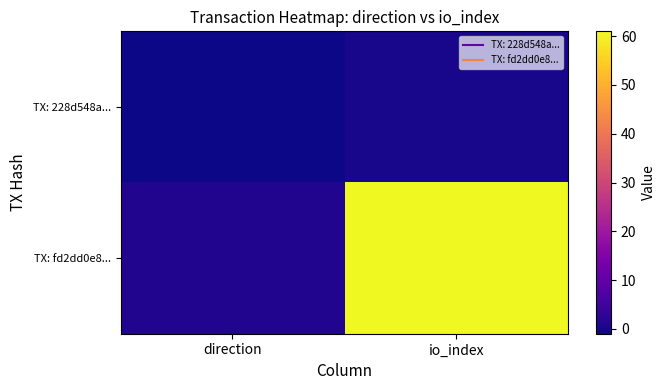

At which category is the sum across all series the highest?

io_index